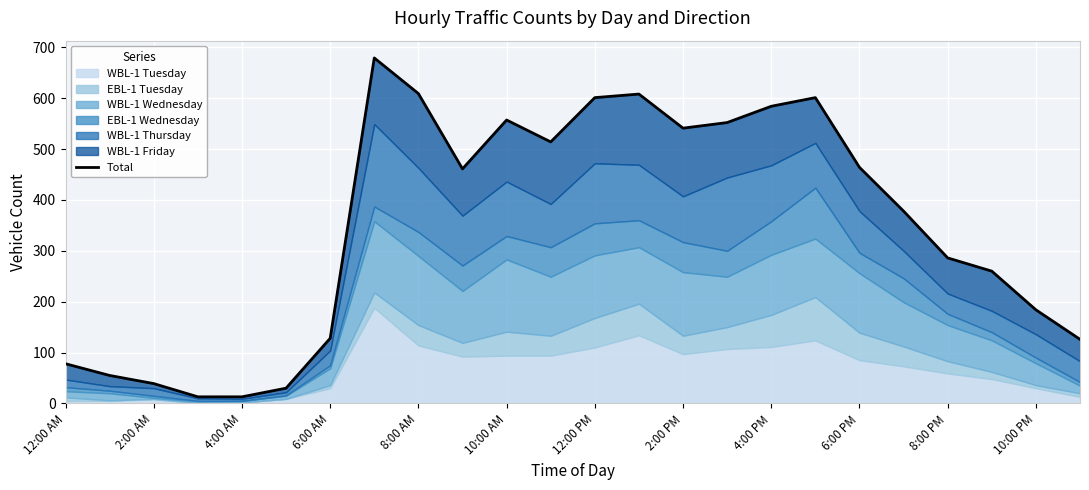

Reading left to right, what are all the values shown in this chart?

78	55	39	13	13	30	128	679	609	461	557	514	601	608	541	552	584	601	464	378	286	260	184	126